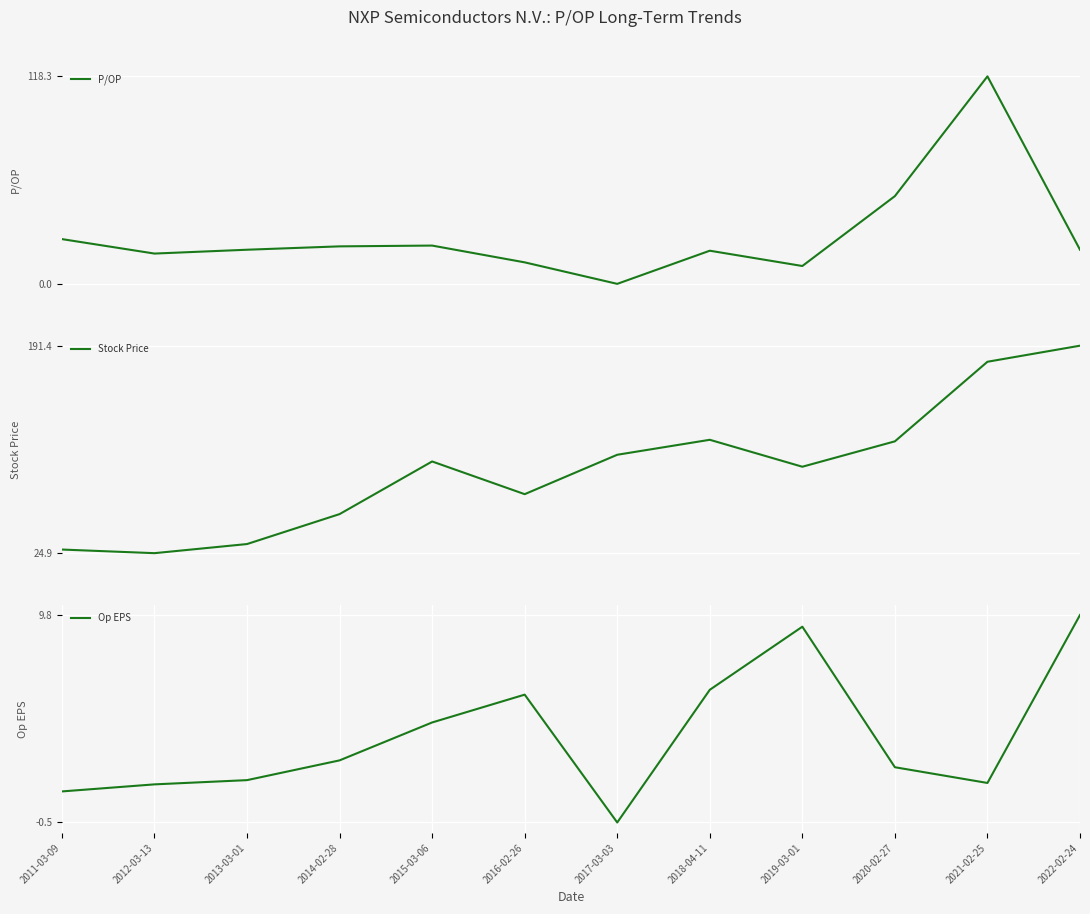

Rank the series by their maximum value, from lowest to highest.

Op EPS, P/OP, Stock Price